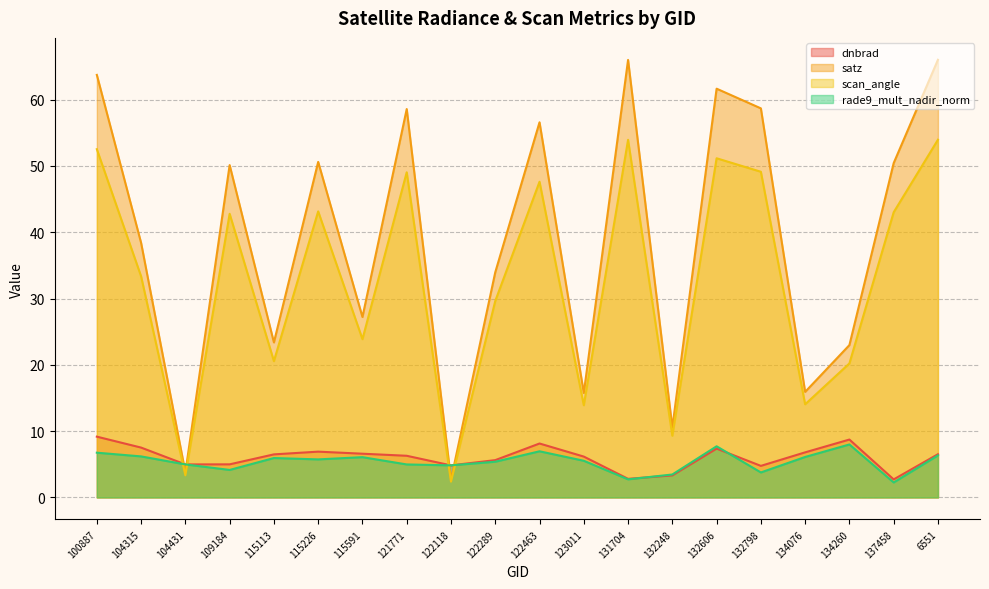

Is it true that scan_angle equals 22.5 at 134076?

False